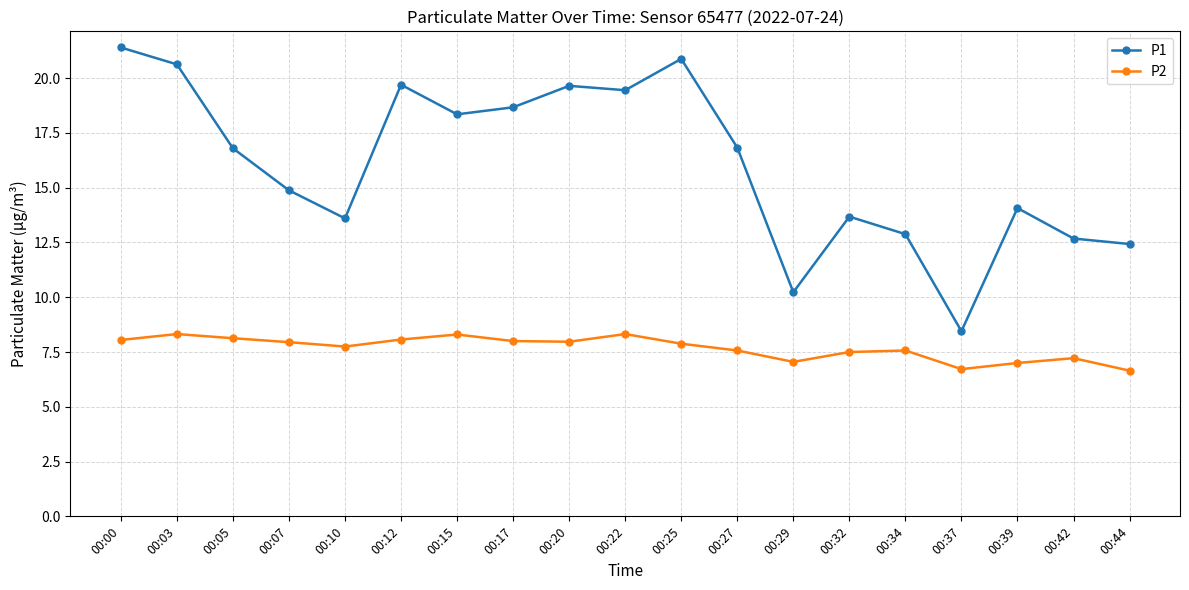

What are all the series names shown in the legend?

P1, P2